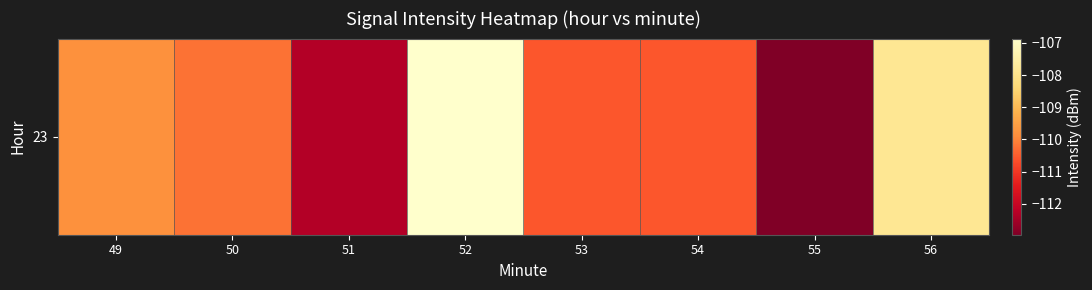

Rank the categories by value from highest to lowest.

52, 56, 49, 50, 54, 53, 51, 55